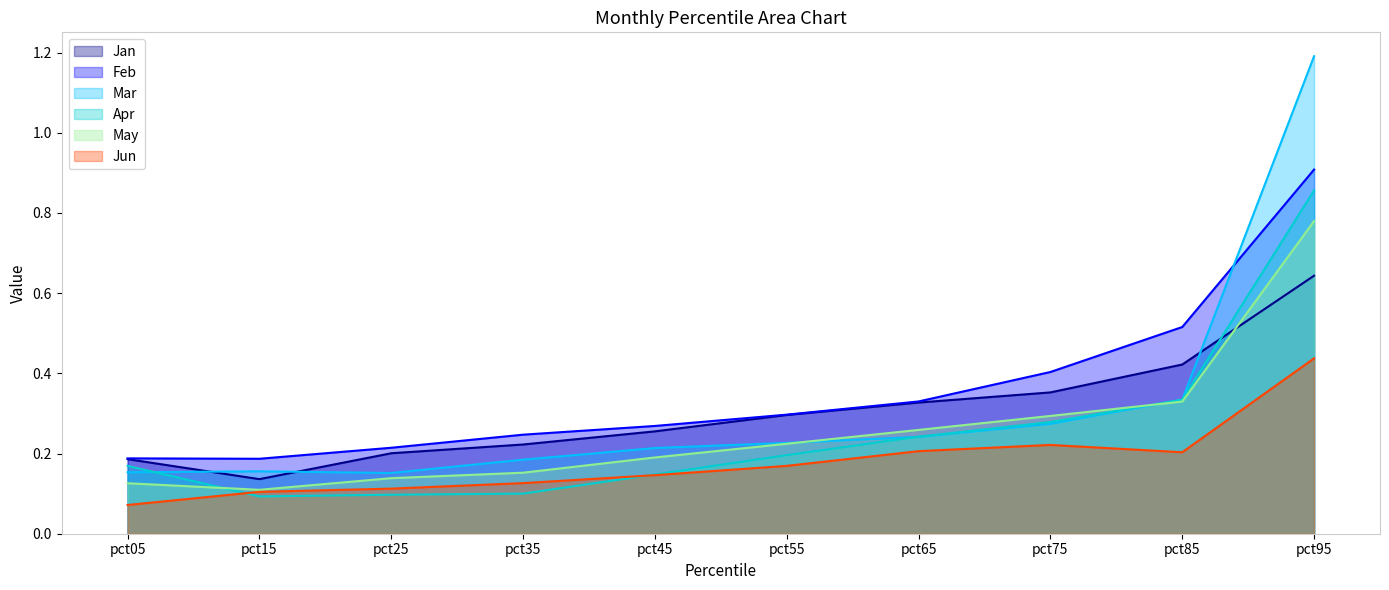

Reading left to right, extract all data points from this chart.

Jan: pct05=0.2	pct15=0.1	pct25=0.2	pct35=0.2	pct45=0.3	pct55=0.3	pct65=0.3	pct75=0.4	pct85=0.4	pct95=0.6
Feb: pct05=0.2	pct15=0.2	pct25=0.2	pct35=0.2	pct45=0.3	pct55=0.3	pct65=0.3	pct75=0.4	pct85=0.5	pct95=0.9
Mar: pct05=0.2	pct15=0.2	pct25=0.2	pct35=0.2	pct45=0.2	pct55=0.2	pct65=0.2	pct75=0.3	pct85=0.3	pct95=1.2
Apr: pct05=0.2	pct15=0.1	pct25=0.1	pct35=0.1	pct45=0.1	pct55=0.2	pct65=0.2	pct75=0.3	pct85=0.3	pct95=0.9
May: pct05=0.1	pct15=0.1	pct25=0.1	pct35=0.2	pct45=0.2	pct55=0.2	pct65=0.3	pct75=0.3	pct85=0.3	pct95=0.8
Jun: pct05=0.1	pct15=0.1	pct25=0.1	pct35=0.1	pct45=0.1	pct55=0.2	pct65=0.2	pct75=0.2	pct85=0.2	pct95=0.4